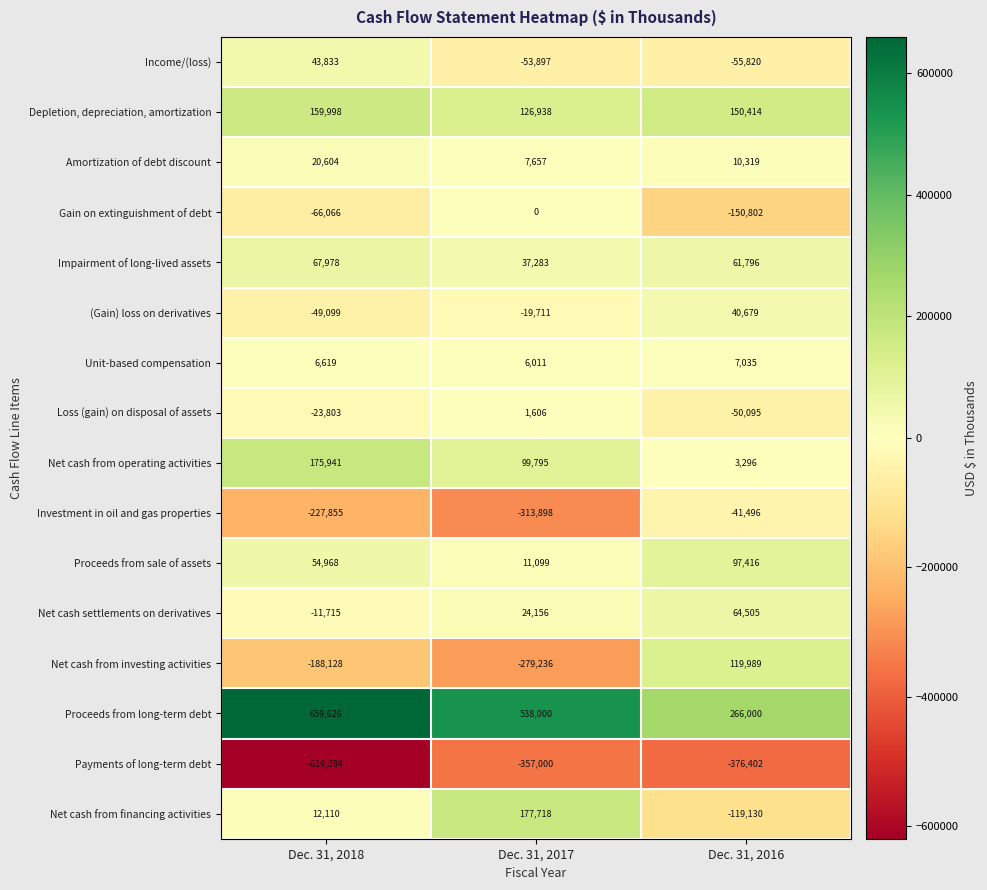

Which series has the largest total across all categories?

Proceeds from long-term debt